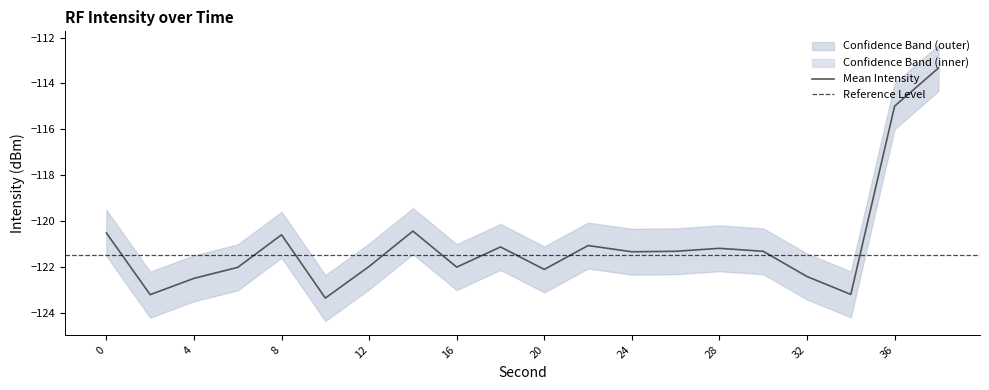

Rank the series by their maximum value, from lowest to highest.

intensity_lower, intensity_mean, intensity_upper